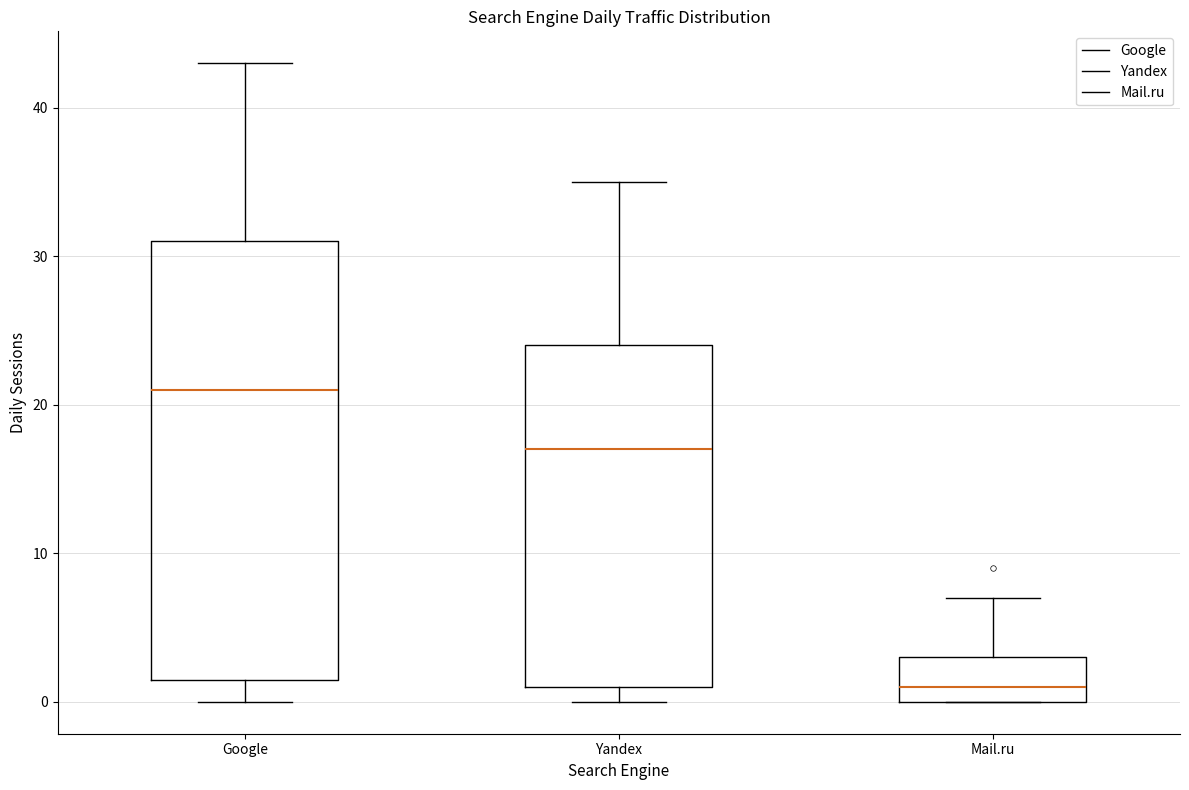

Which box's median line is the highest?

Google